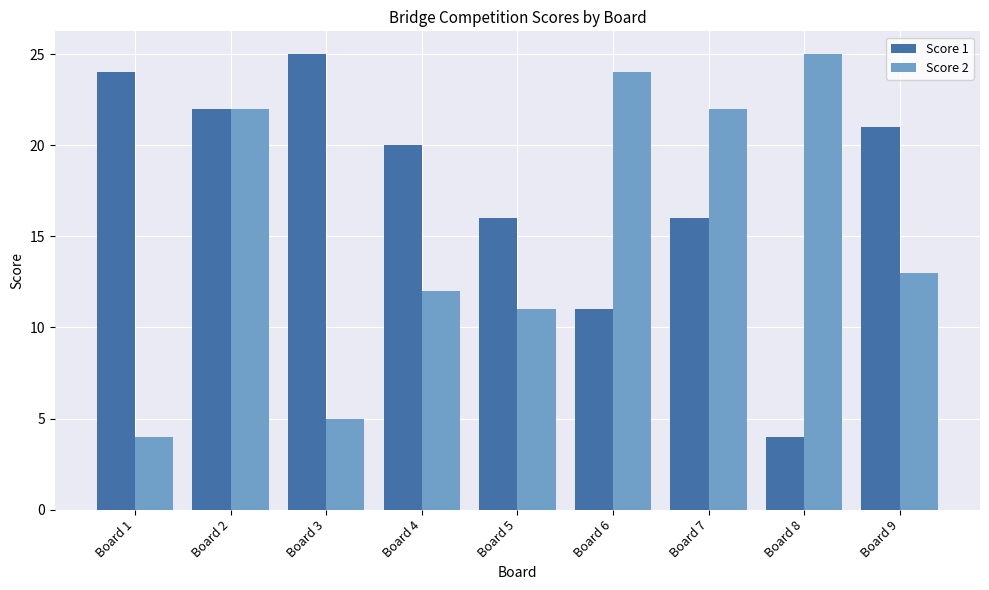

At which label does Score 2 reach its peak?

Board 8